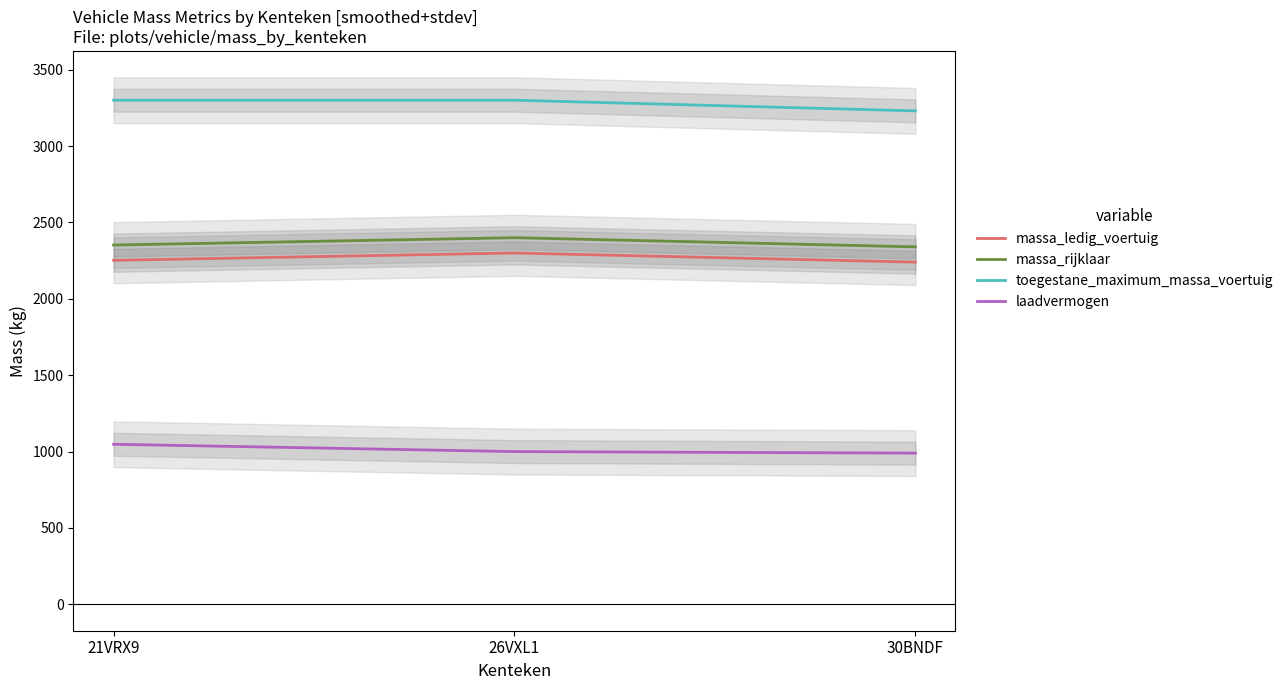

Is the value of laadvermogen at 30BNDF greater than the value of massa_rijklaar at 26VXL1?

No